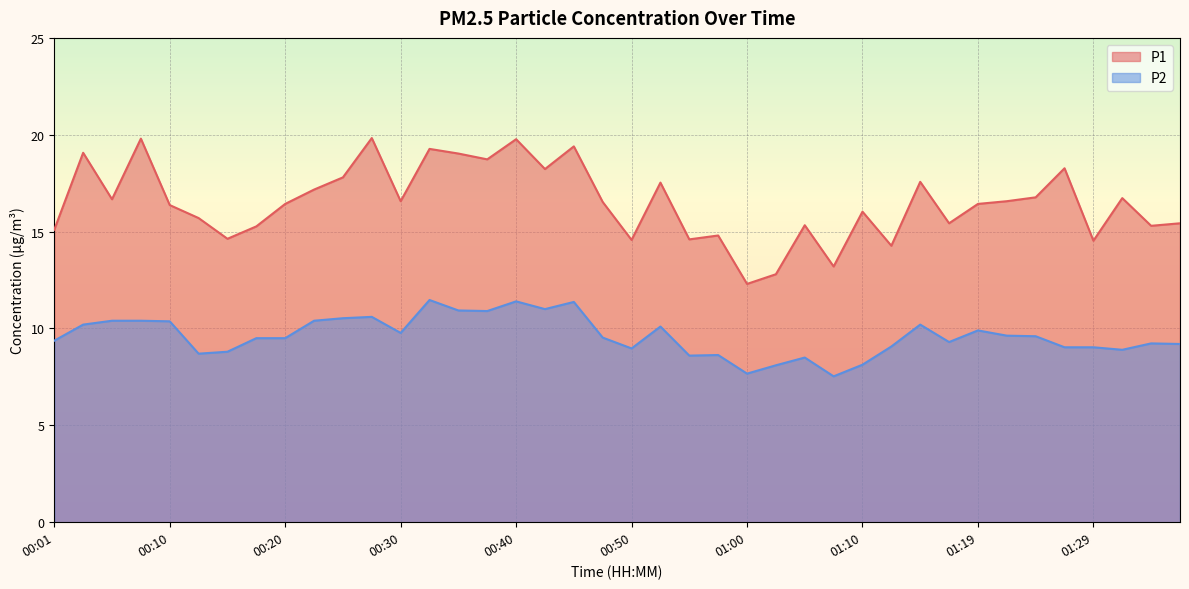

What is the total value across all series at 00:52?

27.6